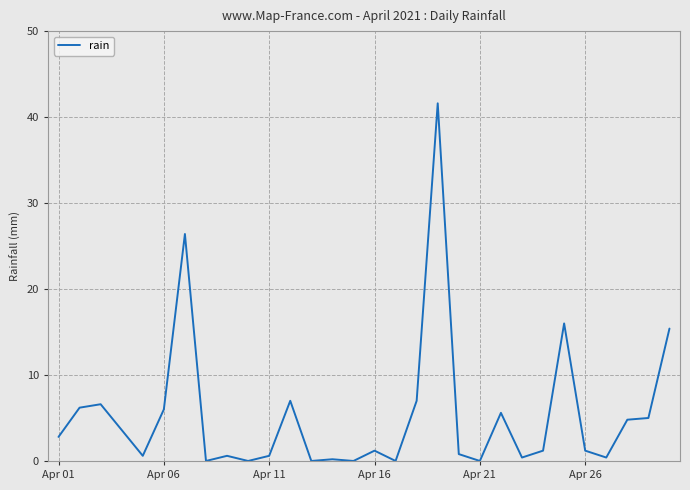

What is the greatest value displayed?

41.6